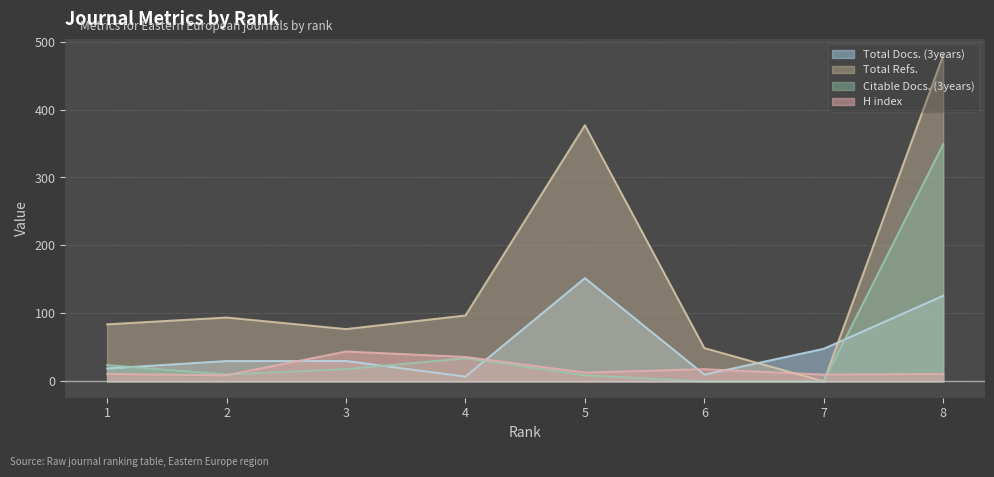

Where do Citable Docs. (3years) and Total Docs. (3years) first cross each other?

1 and 2